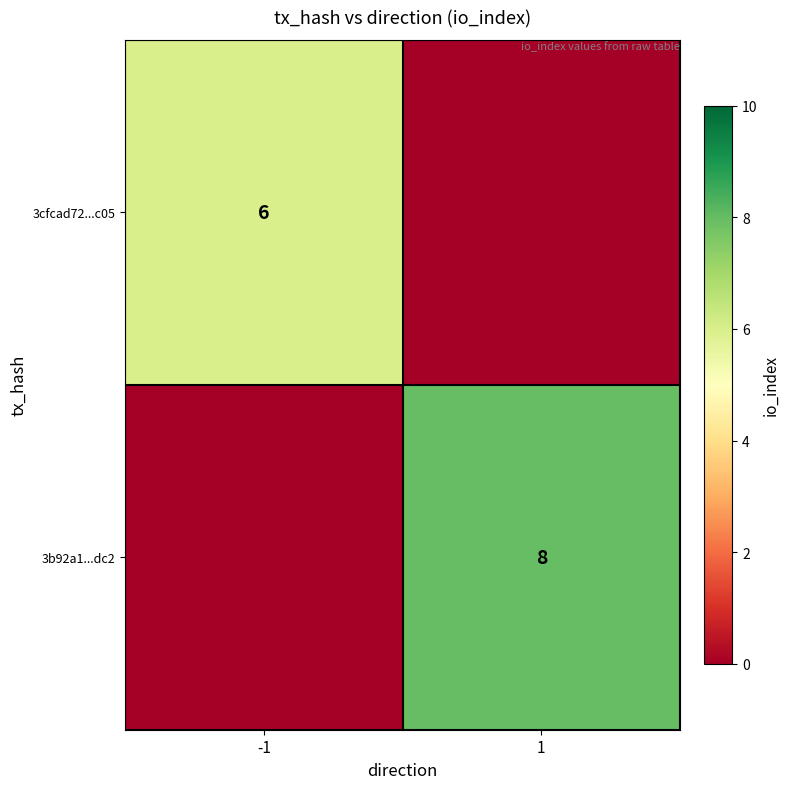

The value of 3b92a1...dc2 at 1 is 12. True or false?

False